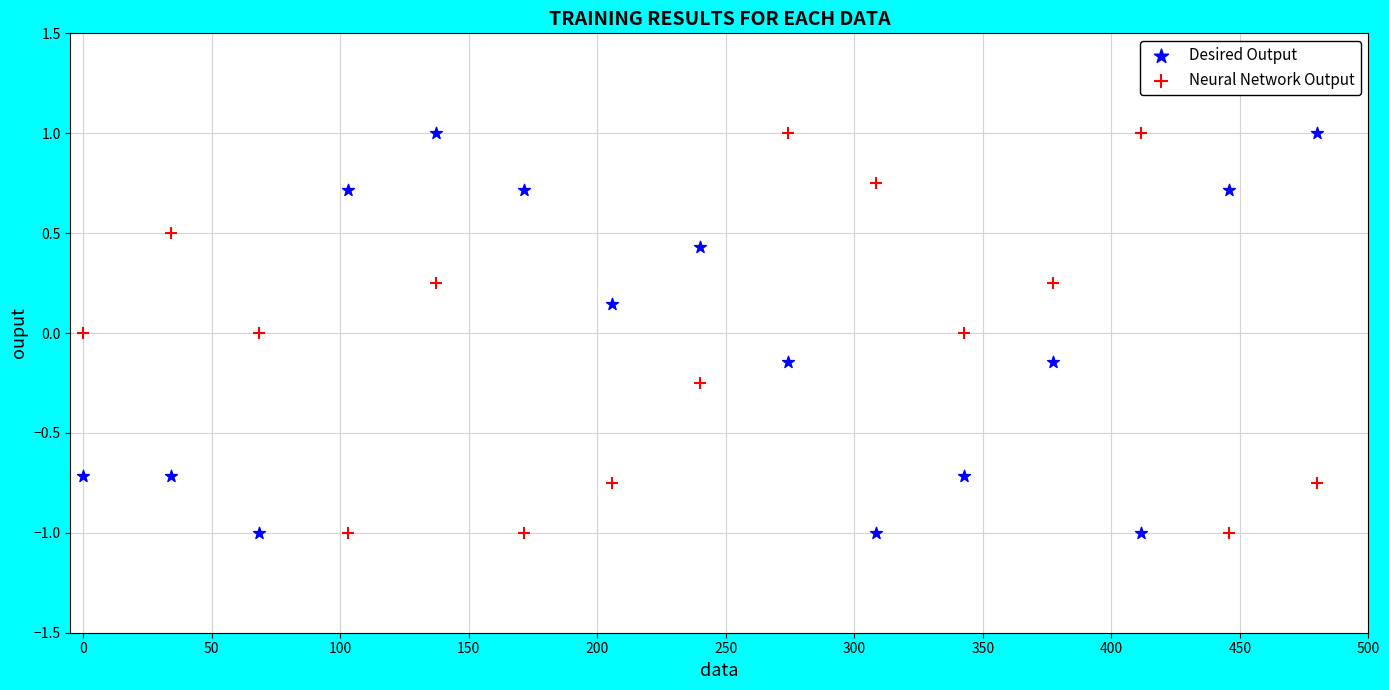

What is the X range (max minus min) for the scatter plot?

480.0